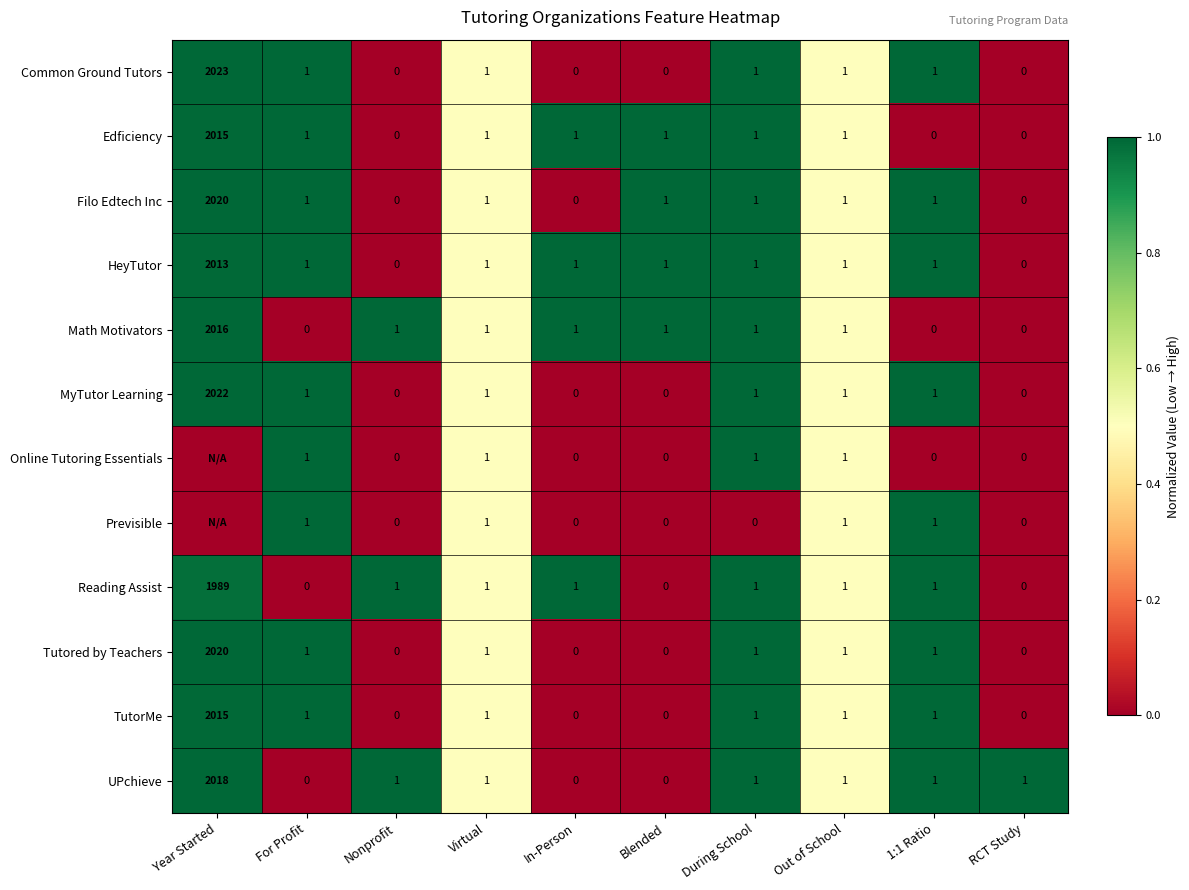

What is the total value across all series at During School?

11